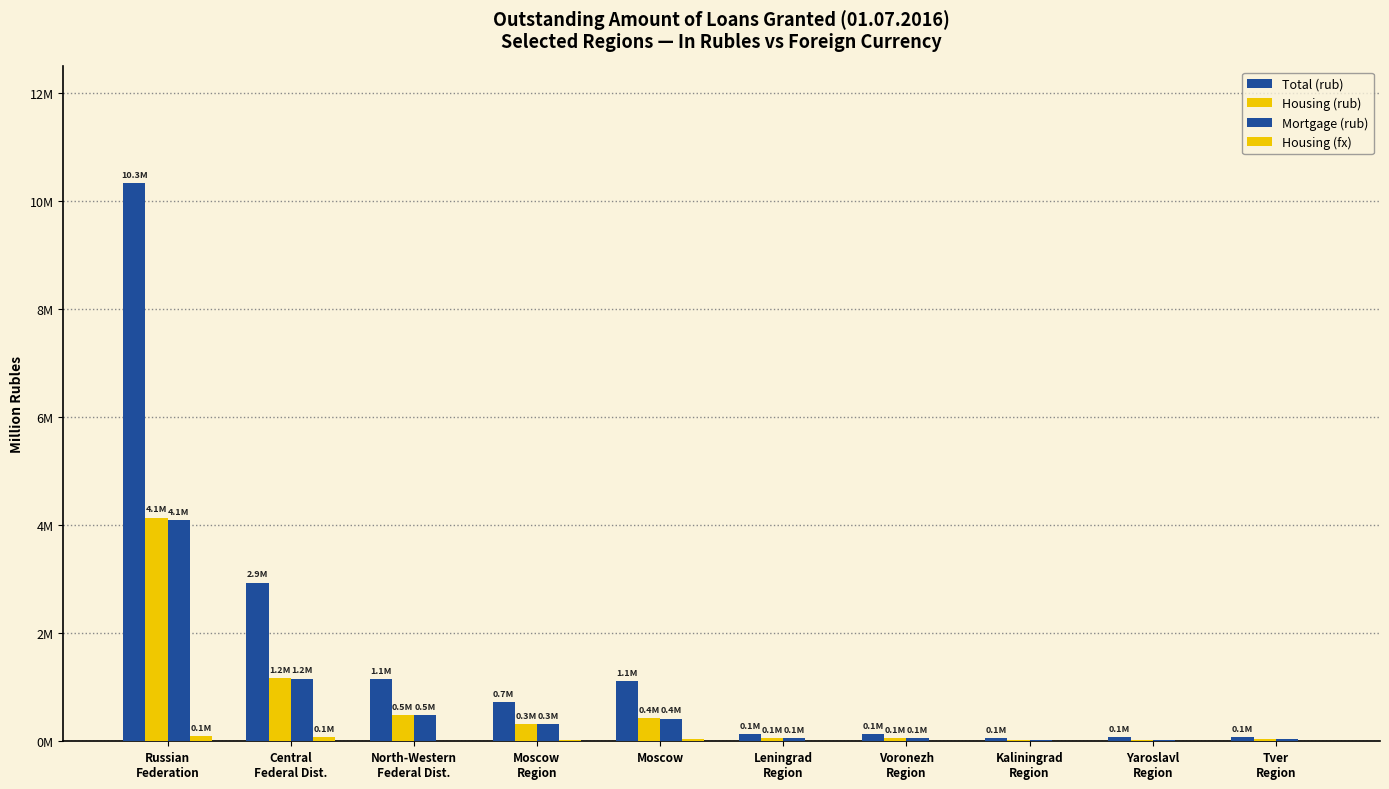

What is the difference between the second highest and second lowest values in the Mortgage (rub) series?

1128692